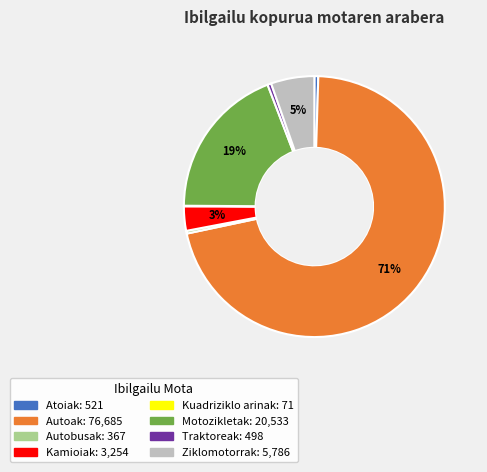

Which slice is the largest?

Autoak